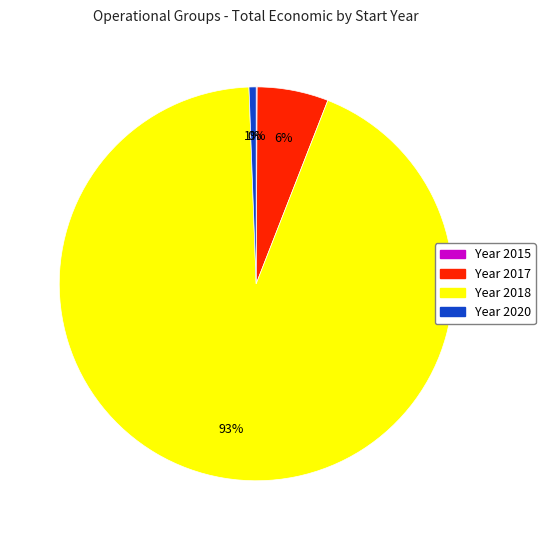

Is there any slice that represents more than half of the pie?

Yes